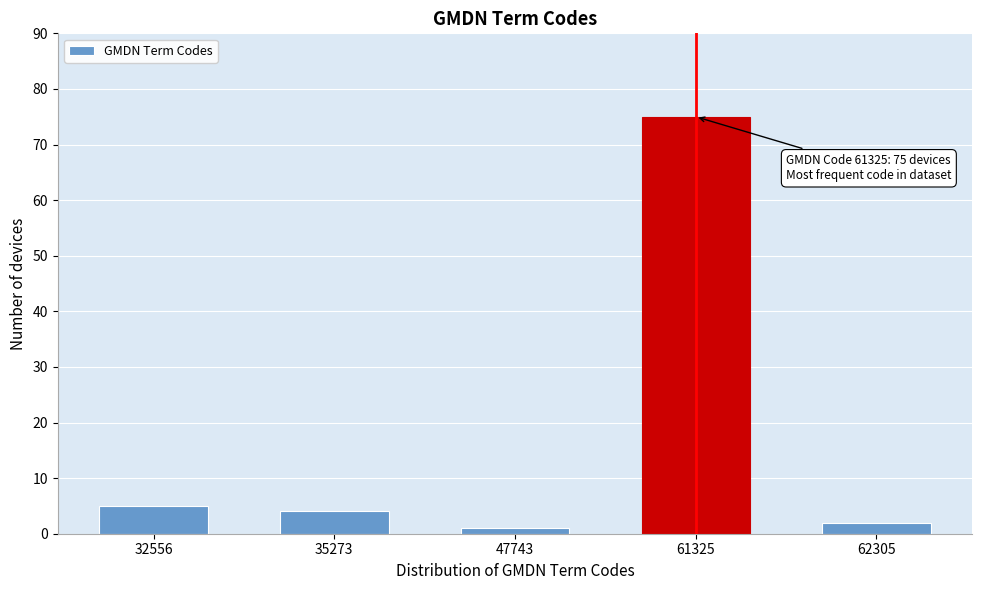

Reading left to right, list all the values displayed in this chart.

32556=5	35273=4	47743=1	61325=75	62305=2